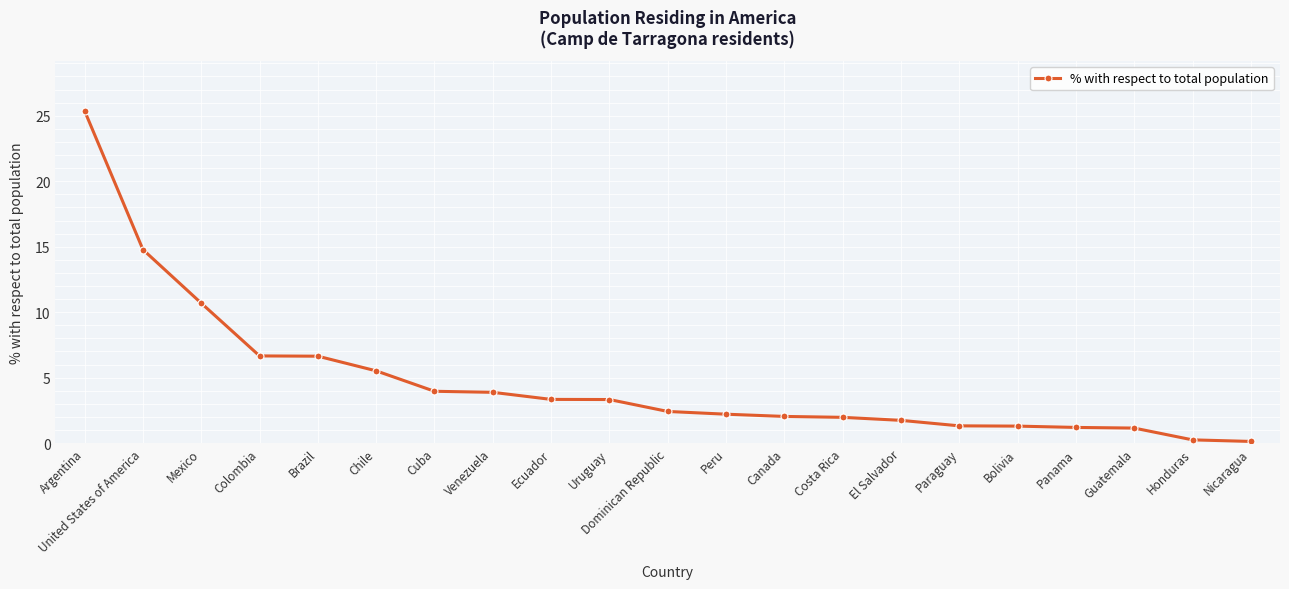

What is the value of the 17th point from the left?

1.3